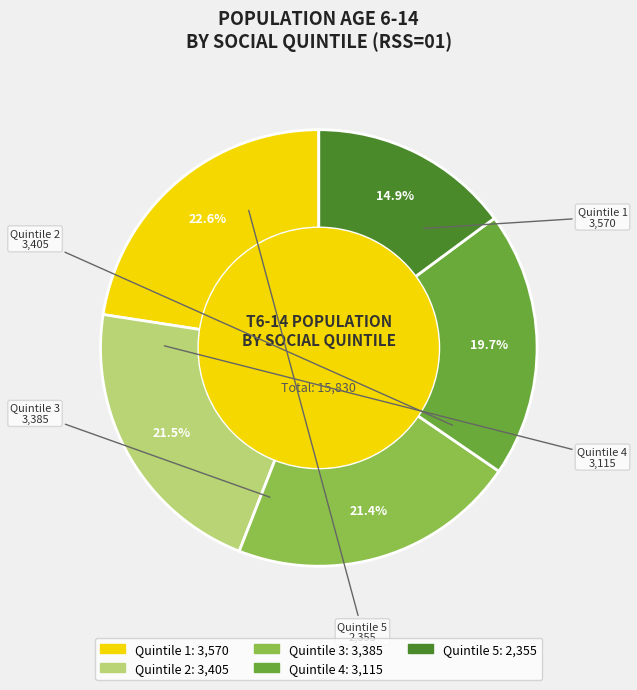

Is there any slice that represents more than half of the pie?

No